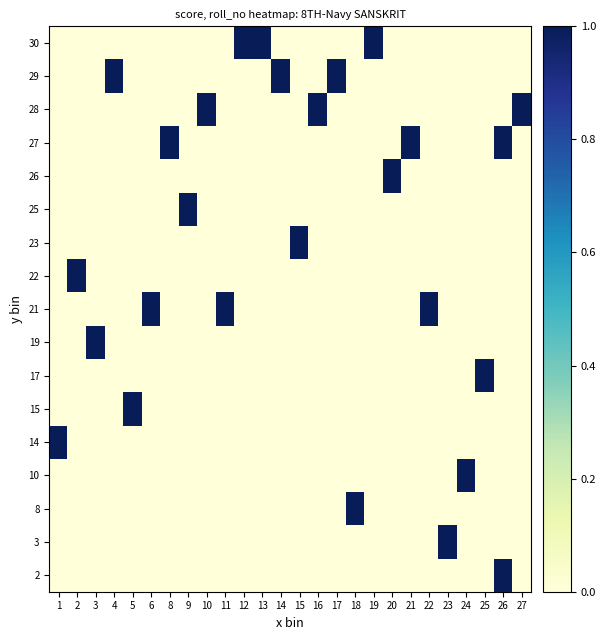

Count the number of data series in this chart.

17